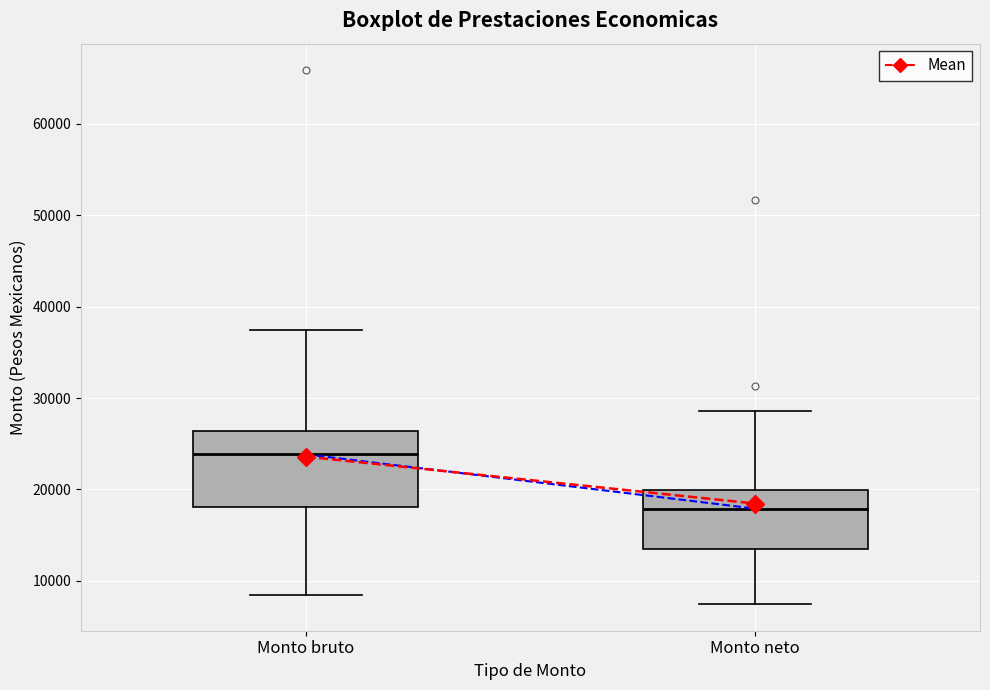

Where does the upper whisker of the box for Monto bruto end on the y-axis? The values are not printed on the chart, so give them approximately, as read against the axis.

37000